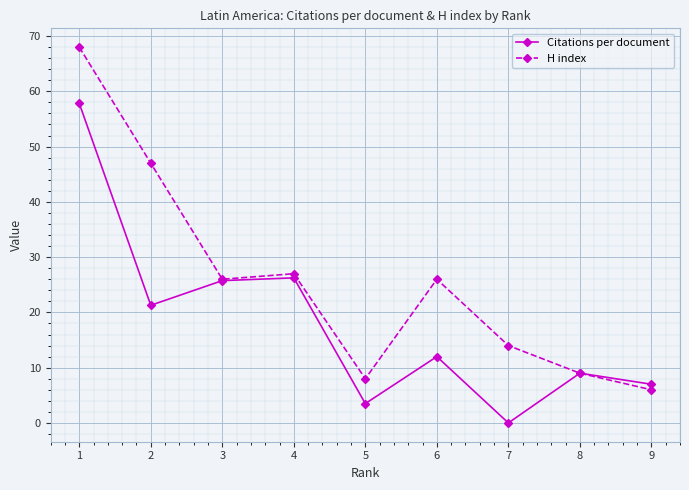

Which series has the widest spread of values?

H index